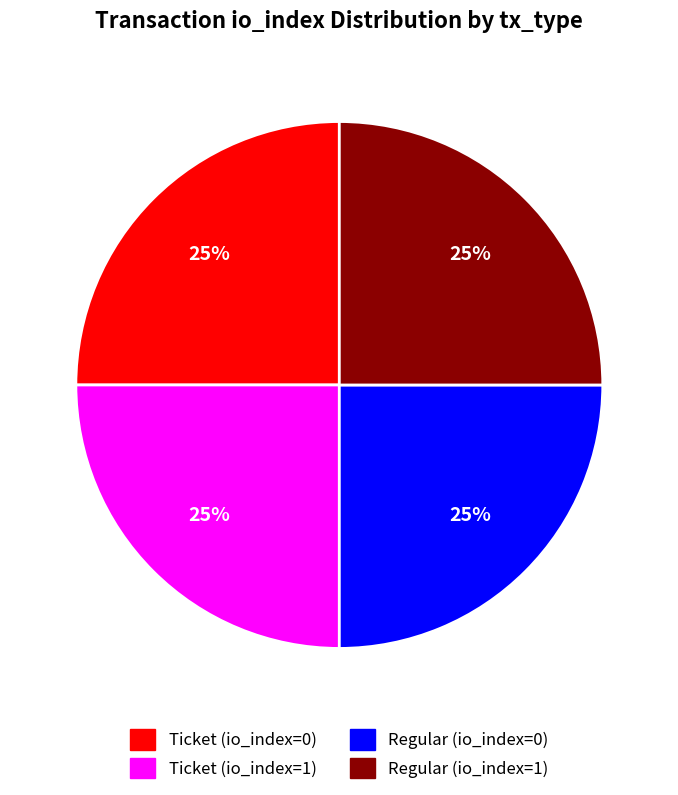

Is Regular (io_index=1) the majority of the pie?

No